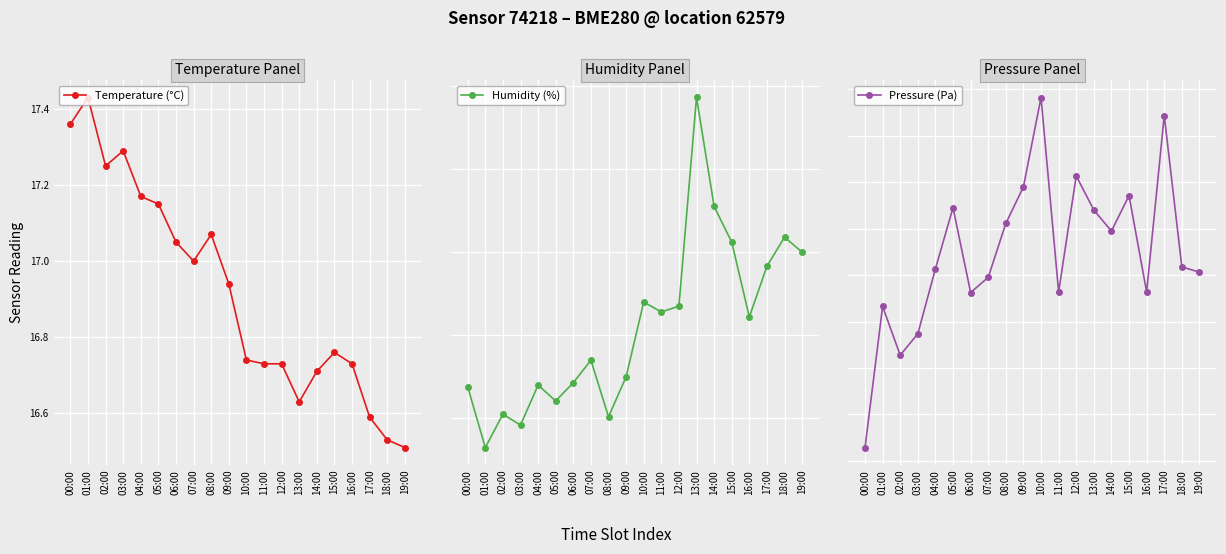

At which category does Temperature (°C) reach its first local peak?

01:00